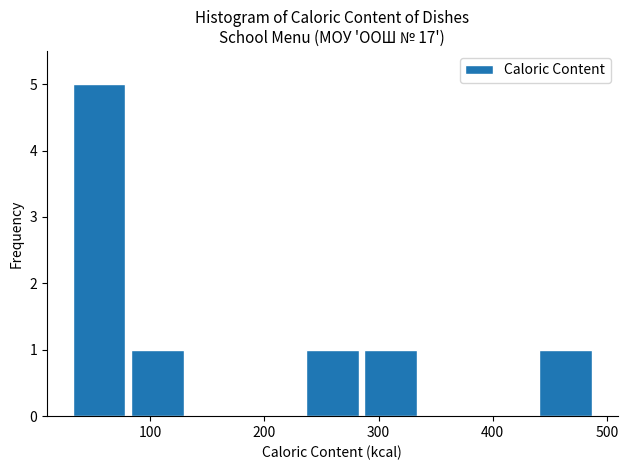

What is the height of the bar covering 290 to 340 on the x-axis? Neither the bar edges nor the heights are printed on the chart, so give them approximately, as read against the axes.

1